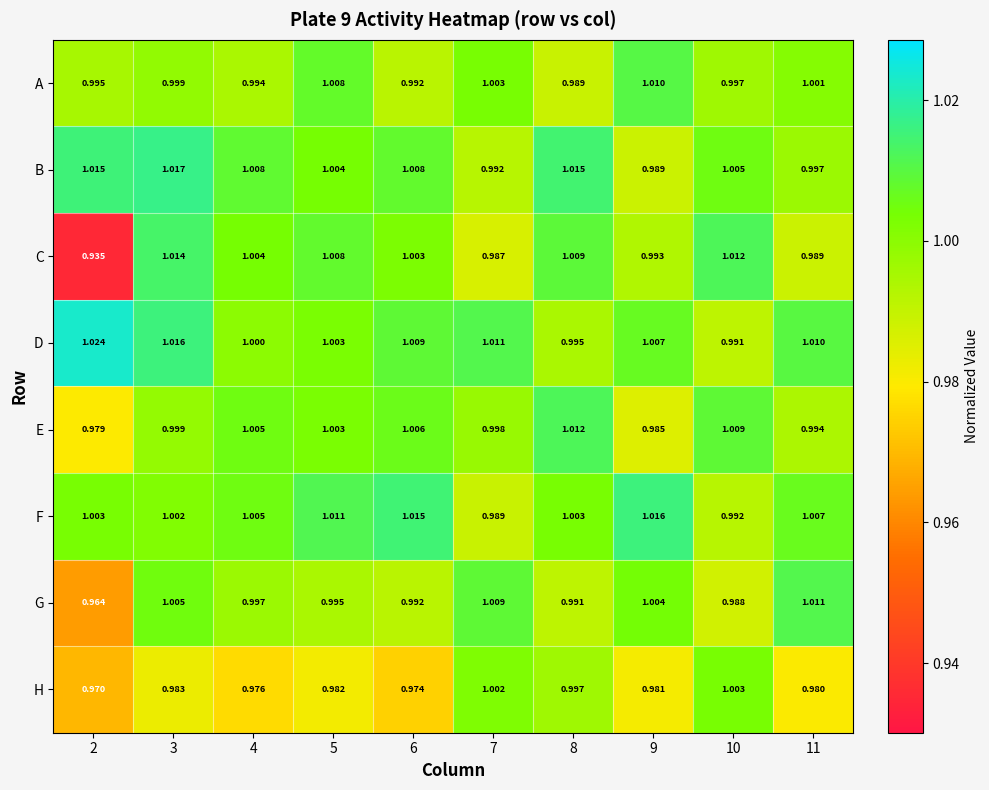

Between 6 and 10, which series saw the biggest shift?

H